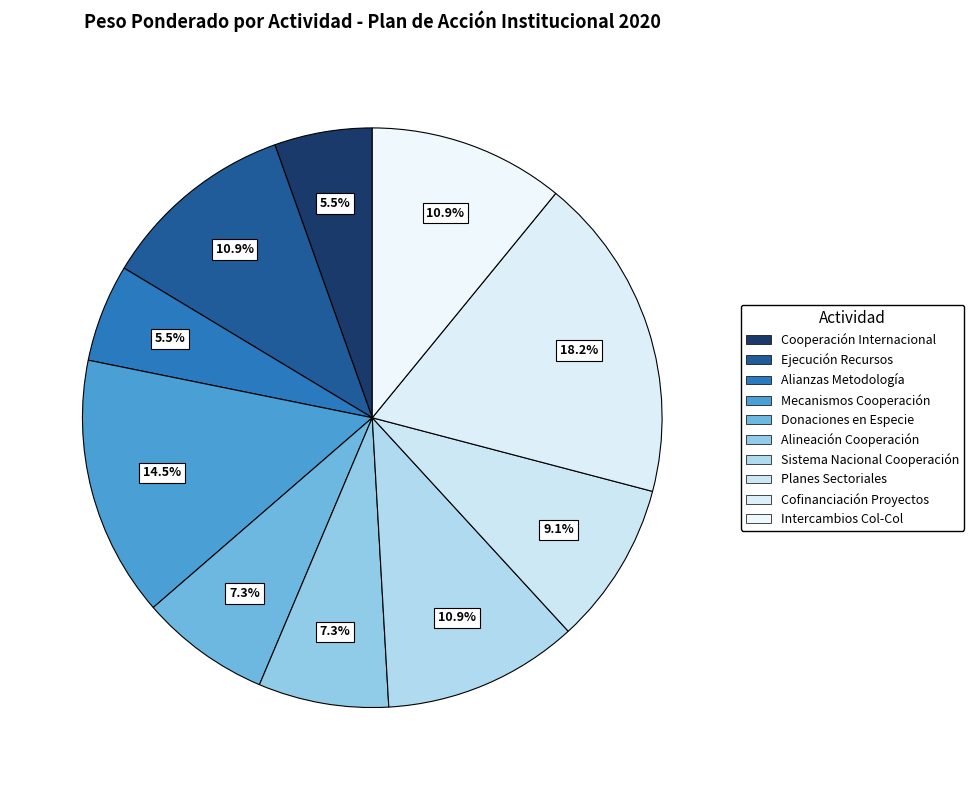

To the nearest percent, what is the average slice percentage?

10%